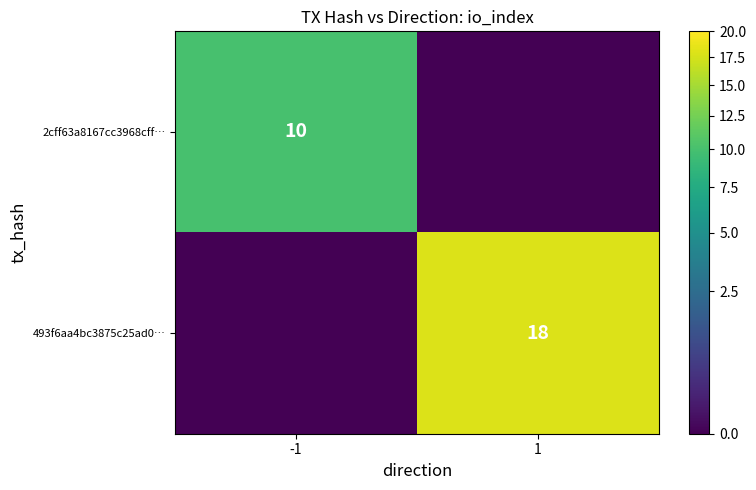

Count the number of data series in this chart.

2